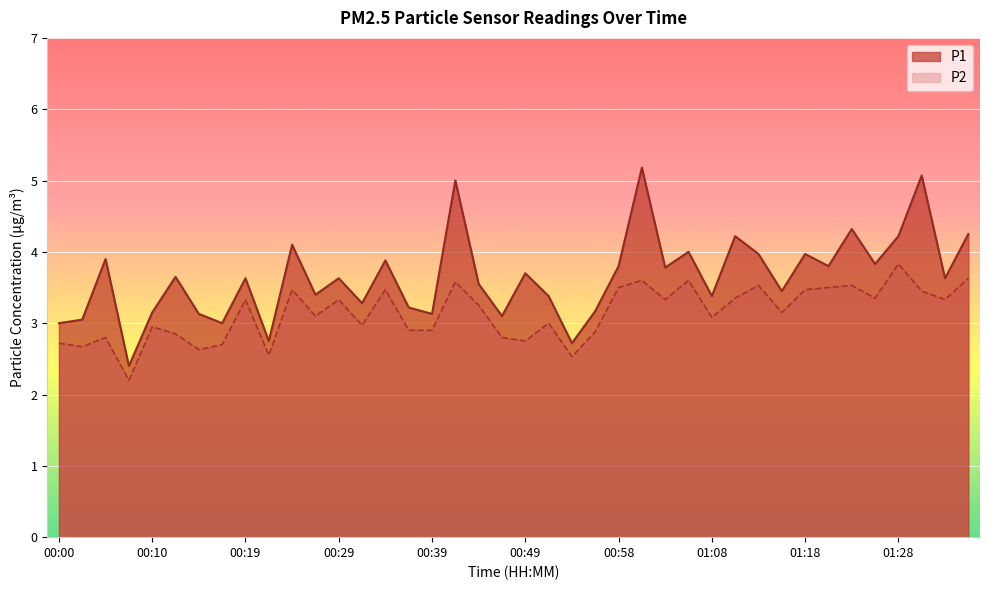

Reading right to left, what are all the values shown in this chart?

P1: 4.2	3.6	5.1	4.2	3.8	4.3	3.8	4.0	3.5	4.0	4.2	3.4	4.0	3.8	5.2	3.8	3.2	2.7	3.4	3.7	3.1	3.5	5.0	3.1	3.2	3.9	3.3	3.6	3.4	4.1	2.8	3.6	3.0	3.1	3.6	3.1	2.4	3.9	3.0	3.0
P2: 3.6	3.3	3.5	3.8	3.4	3.5	3.5	3.5	3.1	3.5	3.4	3.1	3.6	3.3	3.6	3.5	2.9	2.5	3.0	2.8	2.8	3.2	3.6	2.9	2.9	3.5	3.0	3.3	3.1	3.5	2.5	3.3	2.7	2.6	2.9	3.0	2.2	2.8	2.7	2.7